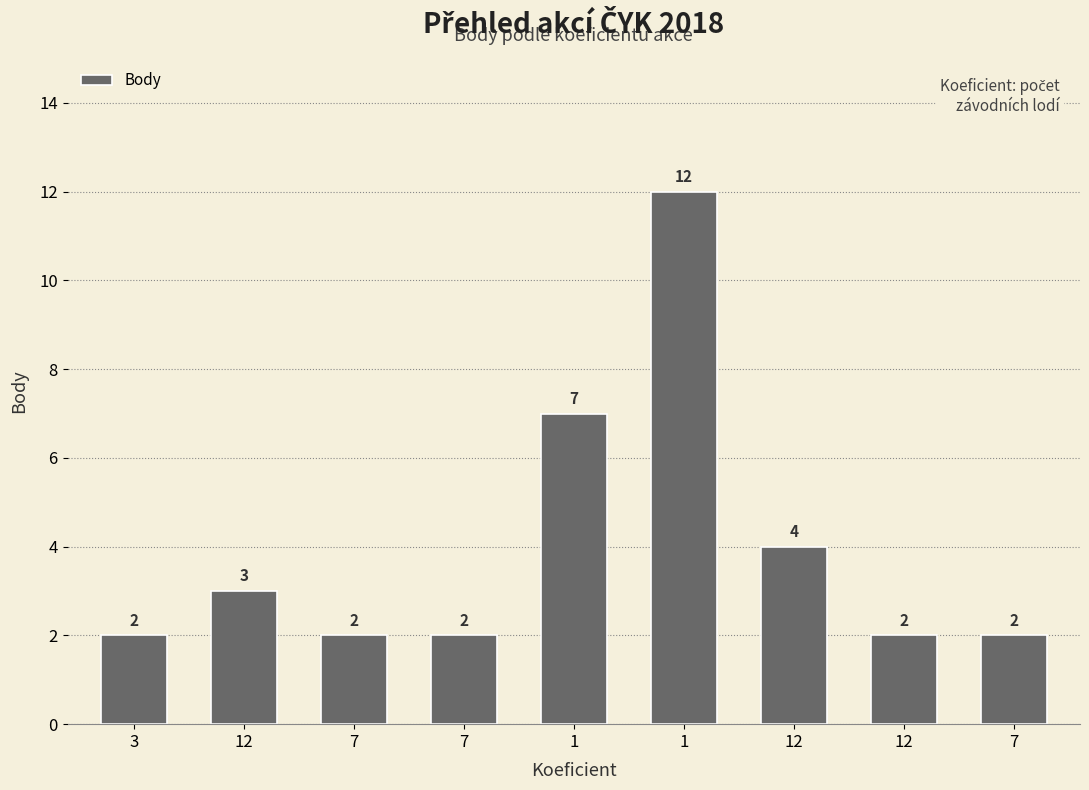

Rank the categories by value from highest to lowest.

1, 1, 12, 12, 3, 7, 7, 12, 7